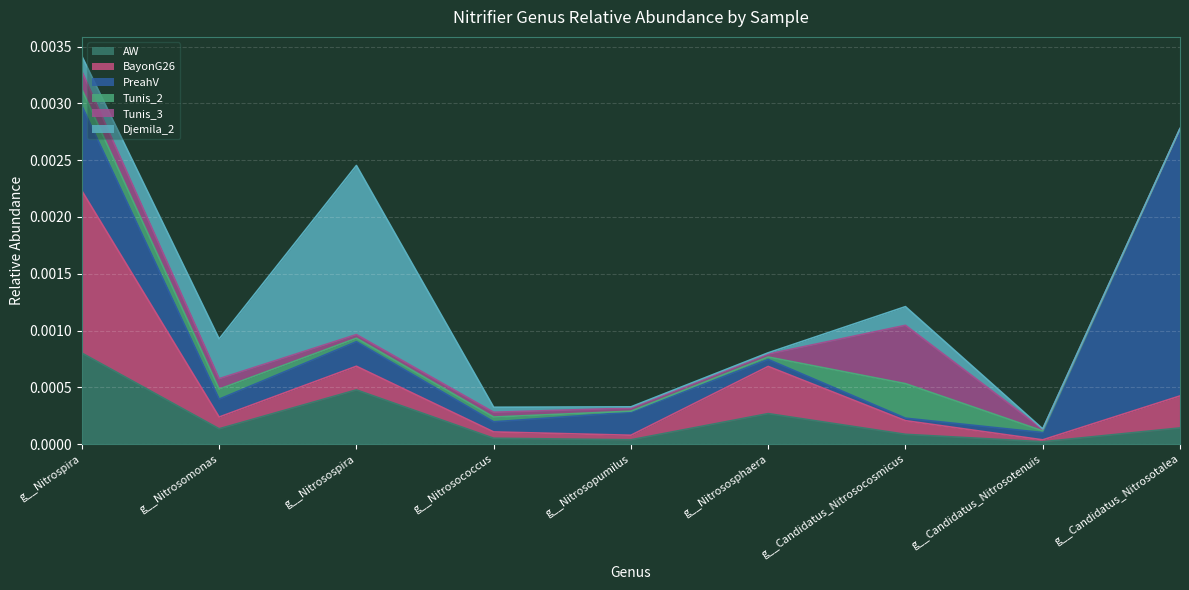

What is the label of the 2nd point from the left?

g__Nitrosomonas